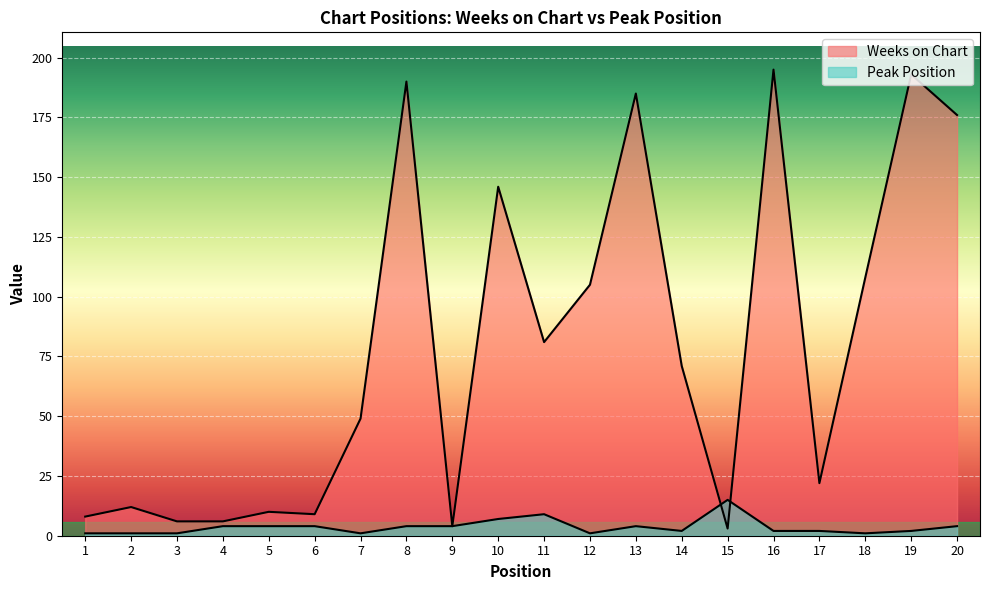

Rank the series by their maximum value, from highest to lowest.

Weeks on Chart, Peak Position